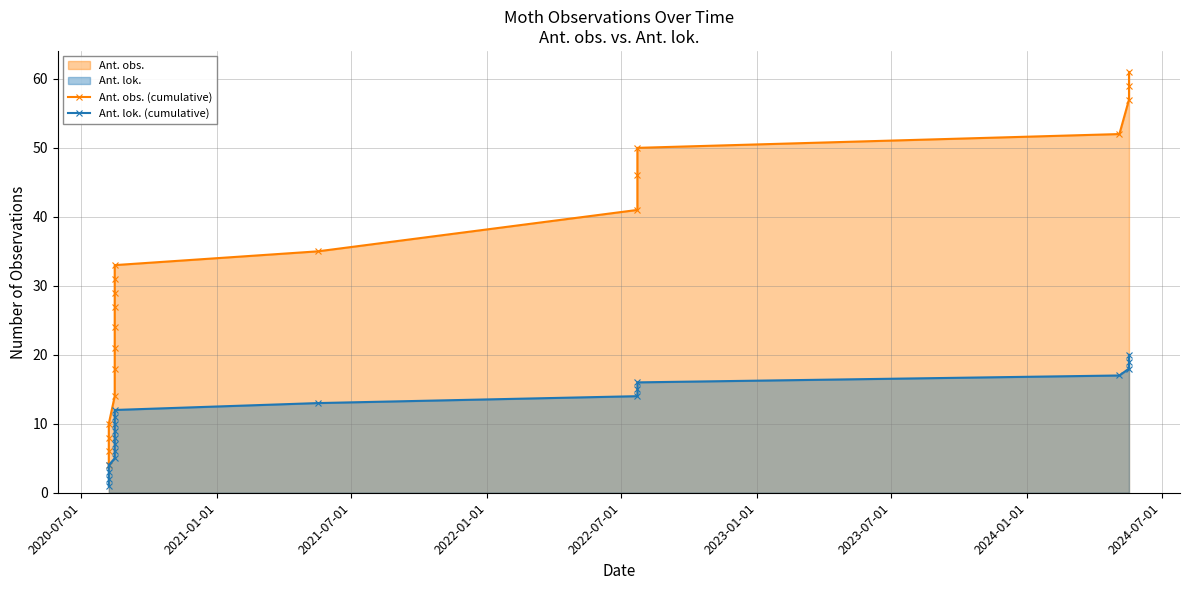

True or false: Ant. lok. (cumulative) and Ant. obs. (cumulative) intersect in this chart.

False